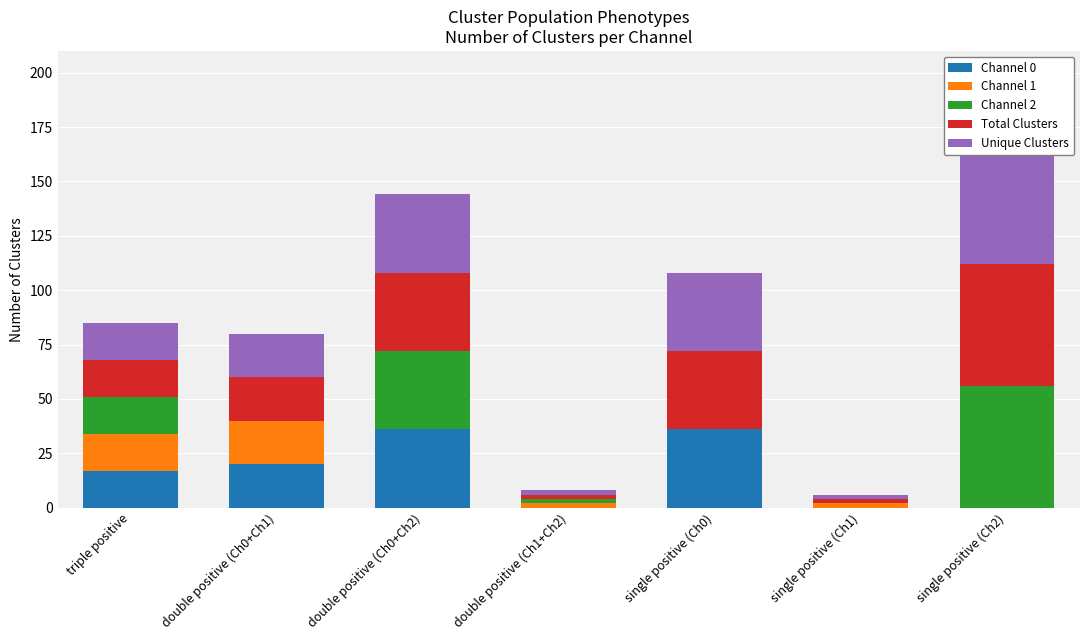

Reading left to right, extract all data points from this chart.

Channel 0: 17	20	36	0	36	0	0
Channel 1: 17	20	0	2	0	2	0
Channel 2: 17	0	36	2	0	0	56
Total Clusters: 17	20	36	2	36	2	56
Unique Clusters: 17	20	36	2	36	2	56